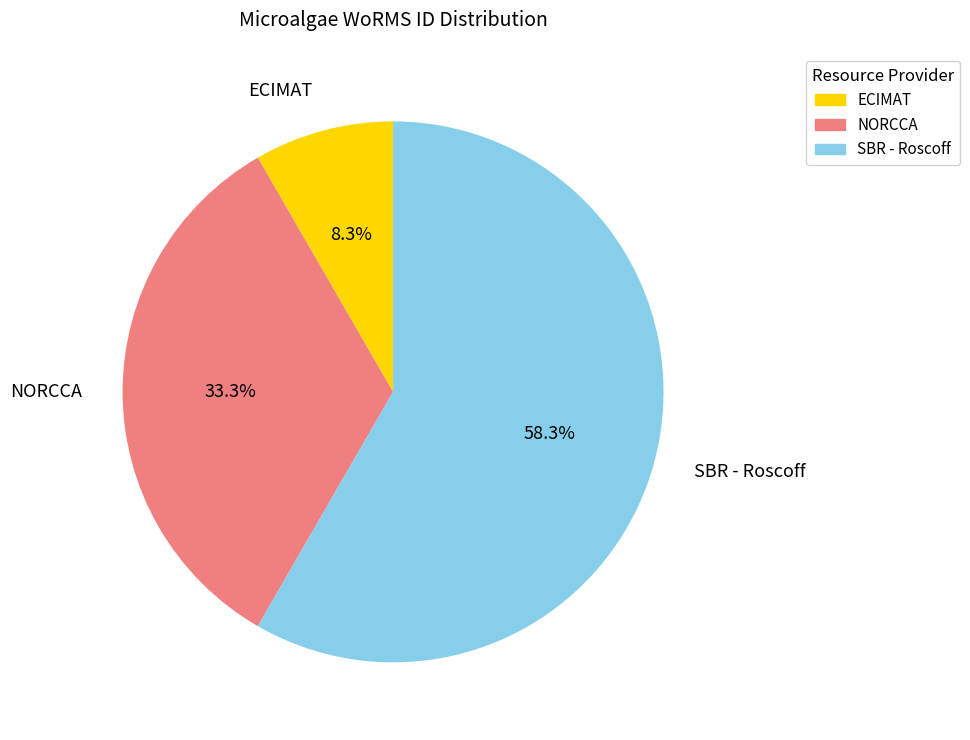

Does NORCCA represent more than half of the total?

No